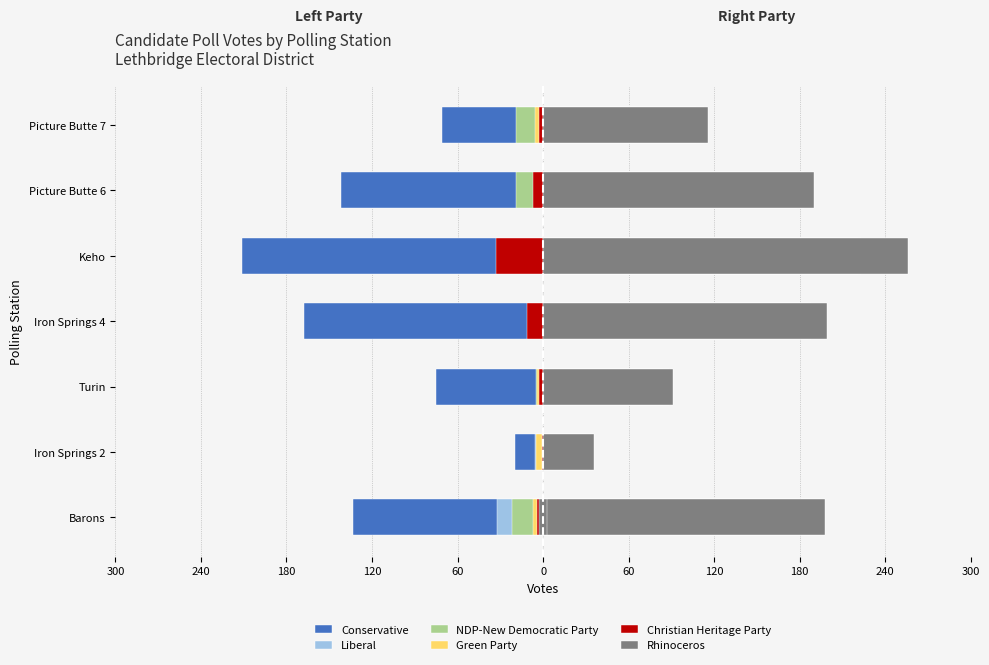

The Rhinoceros series shows -77 at Picture Butte 7. True or false?

False